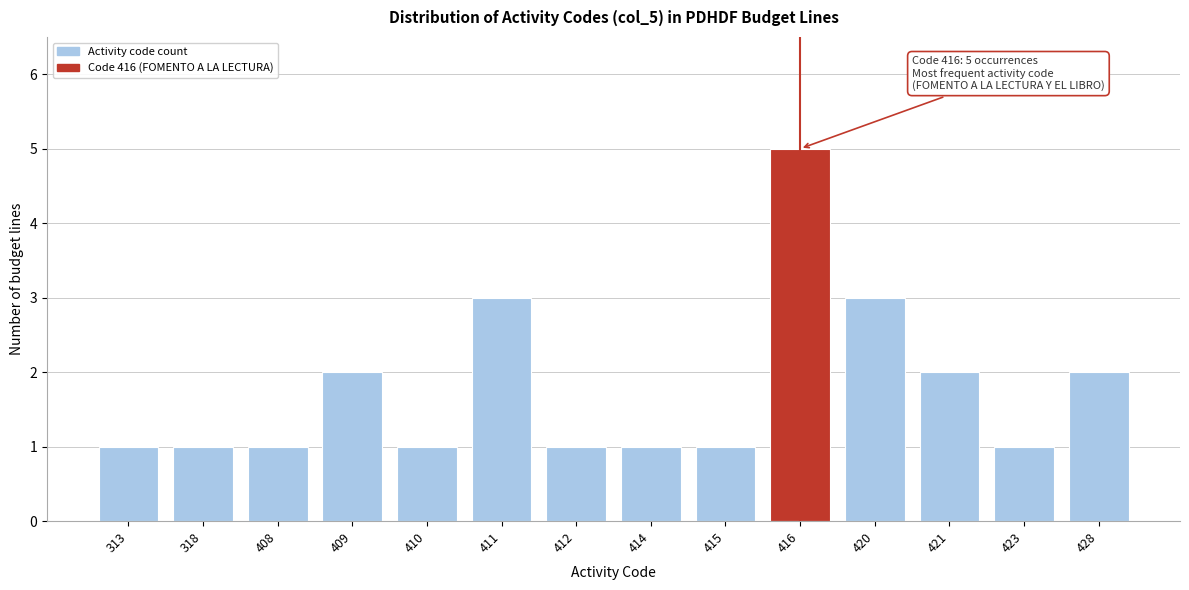

Reading left to right, list all the values displayed in this chart.

1	1	1	2	1	3	1	1	1	5	3	2	1	2